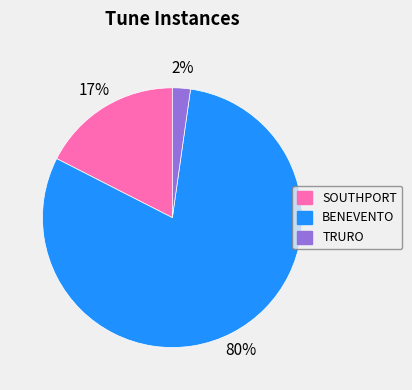

What percentage is the SOUTHPORT slice, to the nearest percent?

17%